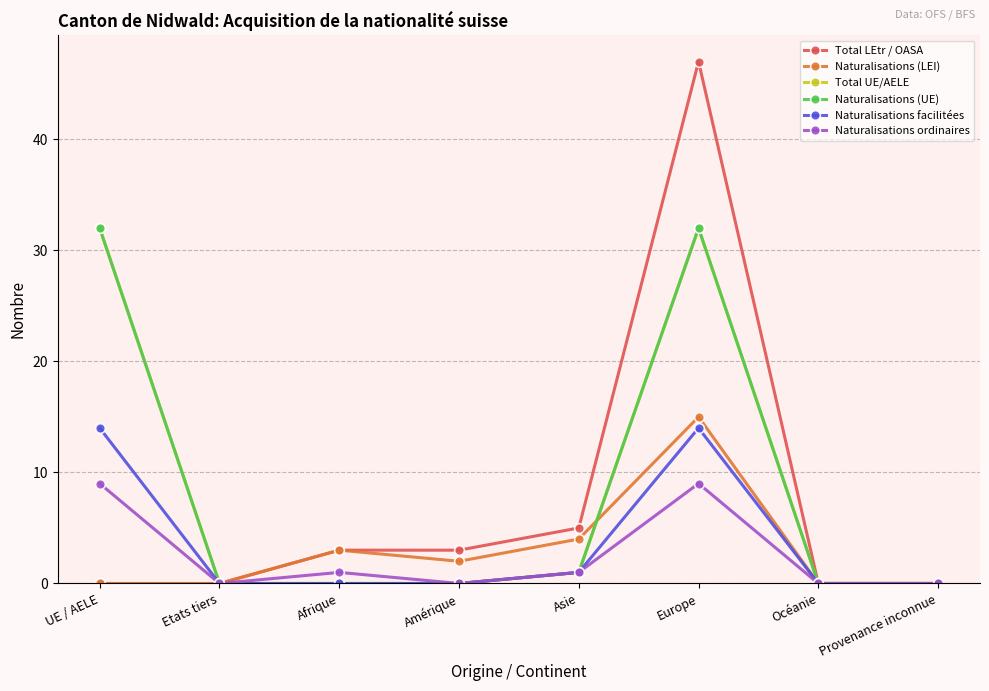

Reading right to left, extract all data points from this chart.

Total LEtr / OASA: 0	0	47	5	3	3	0	0
Naturalisations (LEI): 0	0	15	4	2	3	0	0
Total UE/AELE: 0	0	32	1	0	0	0	32
Naturalisations (UE): 0	0	32	1	0	0	0	32
Naturalisations facilitées: 0	0	14	1	0	0	0	14
Naturalisations ordinaires: 0	0	9	1	0	1	0	9